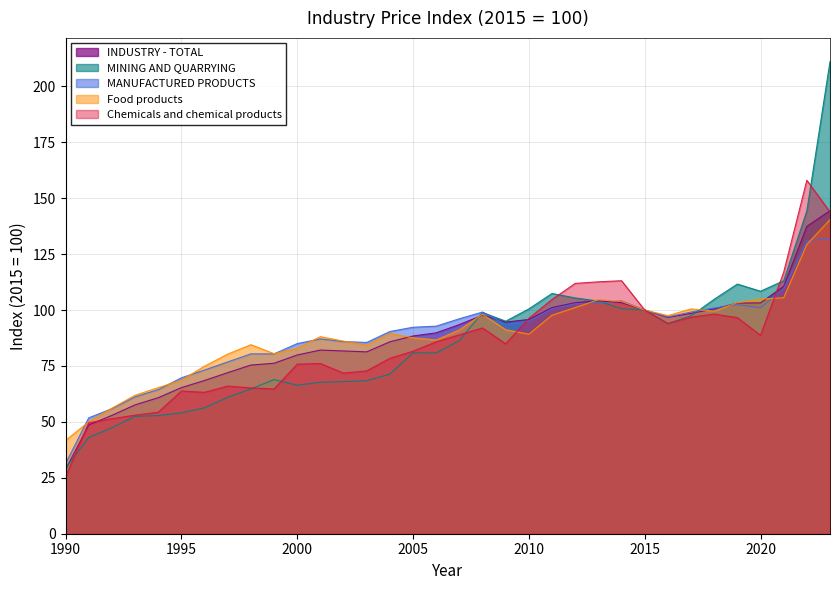

Reading left to right, transcribe all the data shown in this chart.

INDUSTRY - TOTAL: 1990=28.7	1991=48.6	1992=52.9	1993=57.6	1994=60.8	1995=65.3	1996=68.5	1997=72.0	1998=75.4	1999=76.2	2000=79.9	2001=82.1	2002=81.7	2003=81.3	2004=85.8	2005=88.4	2006=89.8	2007=93.5	2008=97.7	2009=94.6	2010=95.8	2011=101.1	2012=103.3	2013=104.1	2014=103.3	2015=100.0	2016=96.7	2017=98.5	2018=100.5	2019=103.1	2020=103.2	2021=110.6	2022=137.4	2023=144.4
MINING AND QUARRYING: 1990=29.3	1991=43.0	1992=47.4	1993=52.5	1994=52.8	1995=54.0	1996=56.3	1997=61.0	1998=64.7	1999=68.9	2000=66.4	2001=67.7	2002=68.0	2003=68.4	2004=71.3	2005=80.9	2006=80.8	2007=86.3	2008=98.9	2009=95.0	2010=100.5	2011=107.4	2012=105.4	2013=104.0	2014=100.6	2015=100.0	2016=93.9	2017=97.4	2018=104.8	2019=111.6	2020=108.4	2021=113.1	2022=144.3	2023=211.1
MANUFACTURED PRODUCTS: 1990=31.3	1991=51.8	1992=55.9	1993=61.2	1994=64.4	1995=69.7	1996=73.2	1997=76.8	1998=80.4	1999=80.4	2000=85.0	2001=87.1	2002=85.9	2003=85.5	2004=90.4	2005=92.3	2006=92.8	2007=96.1	2008=99.1	2009=93.6	2010=95.0	2011=100.5	2012=102.8	2013=103.0	2014=104.1	2015=100.0	2016=96.9	2017=99.1	2018=100.9	2019=102.4	2020=101.0	2021=109.5	2022=130.9	2023=132.1
Food products: 1990=41.7	1991=50.0	1992=56.1	1993=61.9	1994=65.3	1995=68.6	1996=74.9	1997=80.3	1998=84.5	1999=80.5	2000=82.9	2001=88.1	2002=86.1	2003=84.3	2004=89.5	2005=87.6	2006=86.6	2007=91.1	2008=98.1	2009=91.2	2010=89.2	2011=97.7	2012=101.1	2013=104.6	2014=103.9	2015=100.0	2016=97.5	2017=100.5	2018=99.5	2019=103.3	2020=104.9	2021=105.5	2022=129.3	2023=140.4
Chemicals and chemical products: 1990=25.3	1991=49.6	1992=51.4	1993=53.0	1994=54.3	1995=63.8	1996=63.2	1997=66.0	1998=65.2	1999=64.7	2000=75.8	2001=76.1	2002=71.8	2003=72.8	2004=78.4	2005=81.6	2006=85.8	2007=88.9	2008=92.0	2009=84.9	2010=96.3	2011=104.7	2012=111.9	2013=112.6	2014=113.1	2015=100.0	2016=94.0	2017=96.8	2018=98.2	2019=96.6	2020=88.7	2021=116.9	2022=158.0	2023=143.8